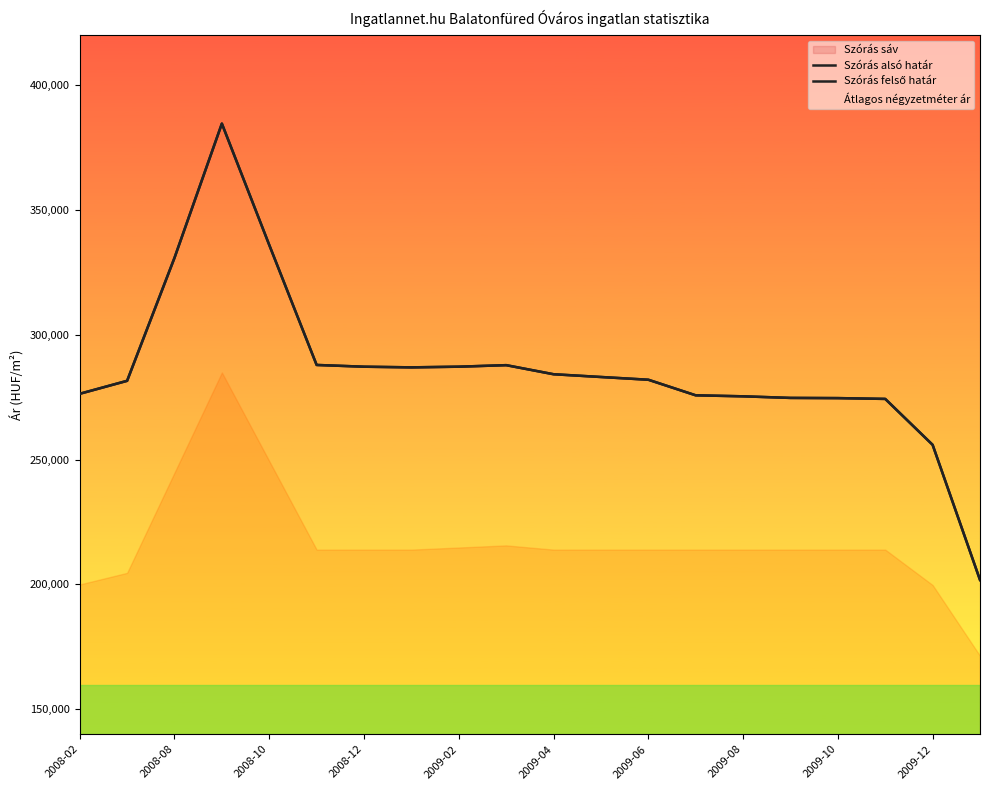

Does the chart display data point markers on the line(s)?

No